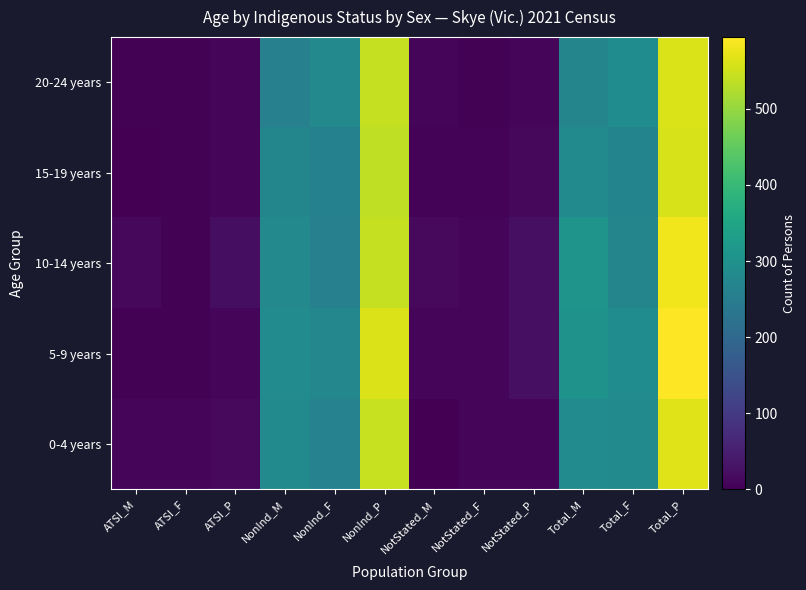

List the series in order of their peak value, lowest first.

15-19 years, 20-24 years, 0-4 years, 10-14 years, 5-9 years